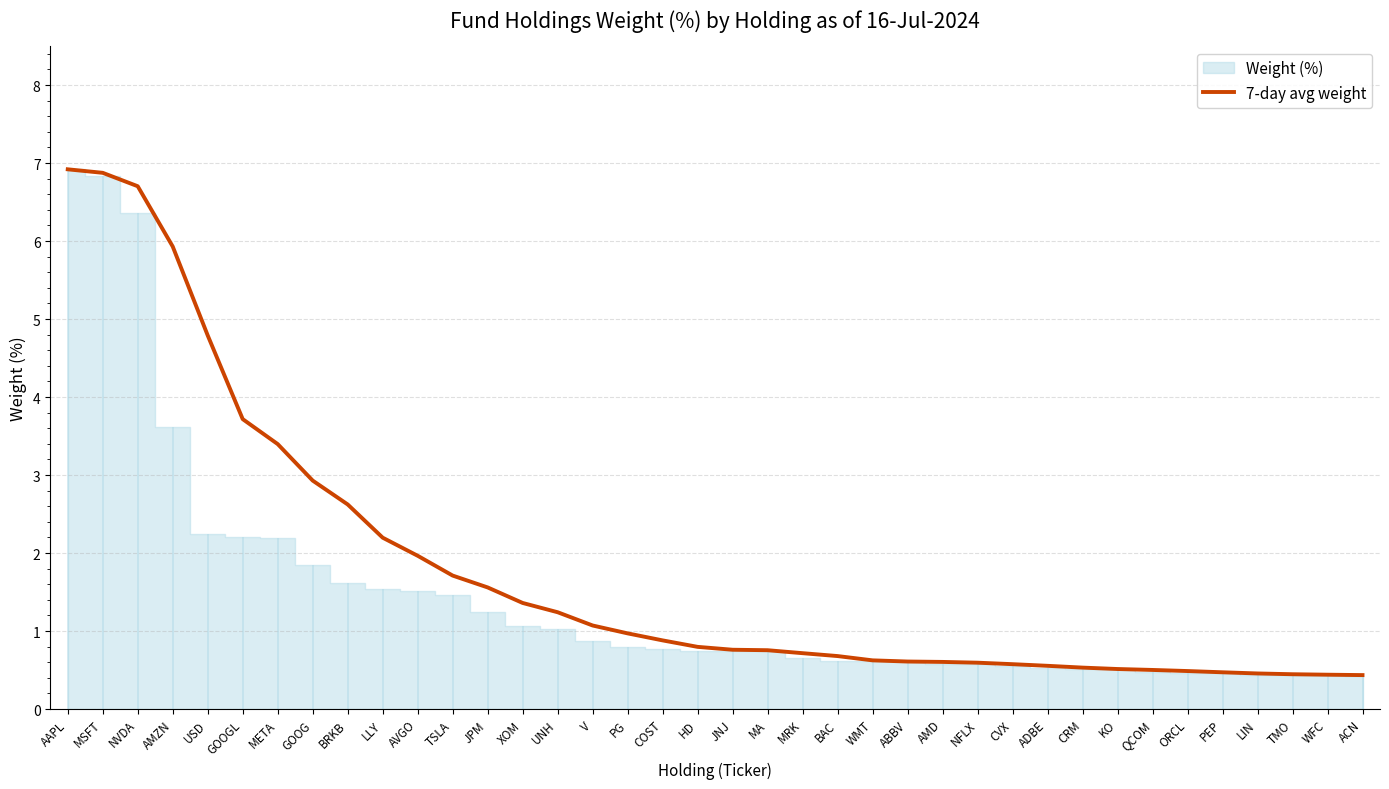

List the labels in order of value, smallest first.

ACN, WFC, TMO, LIN, PEP, ORCL, QCOM, KO, CRM, ADBE, CVX, NFLX, AMD, ABBV, WMT, BAC, MRK, MA, JNJ, HD, COST, PG, V, UNH, XOM, JPM, TSLA, AVGO, LLY, BRKB, GOOG, META, GOOGL, USD, AMZN, NVDA, MSFT, AAPL